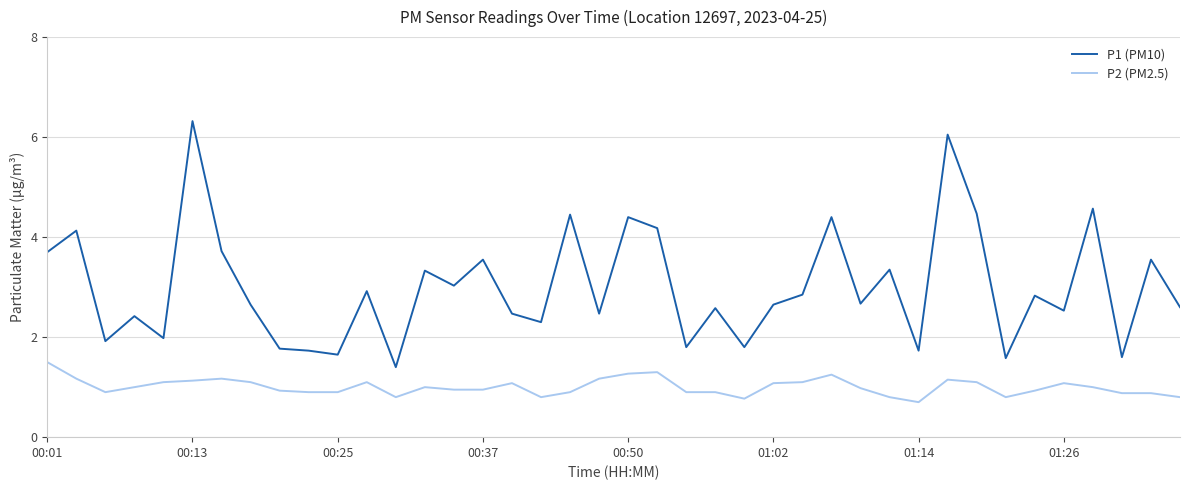

What is the difference between the maximum and second lowest values in the P1 (PM10) series?

4.7